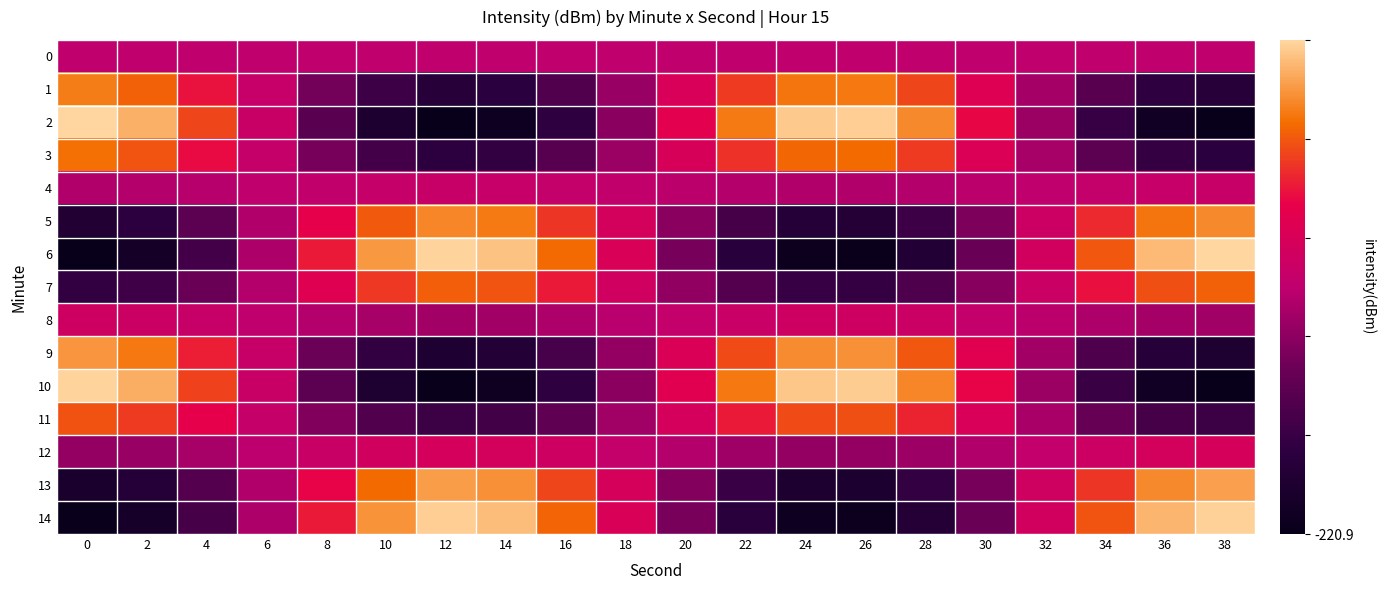

List the series in order of their peak value, highest first.

2, 6, 10, 14, 13, 9, 5, 1, 3, 7, 11, 12, 8, 4, 0